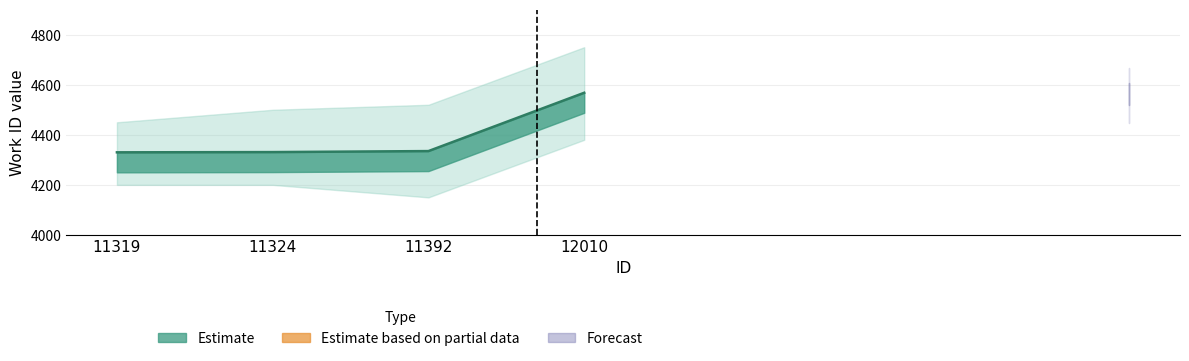

Is it true that the value at 11319 is 4330?

True